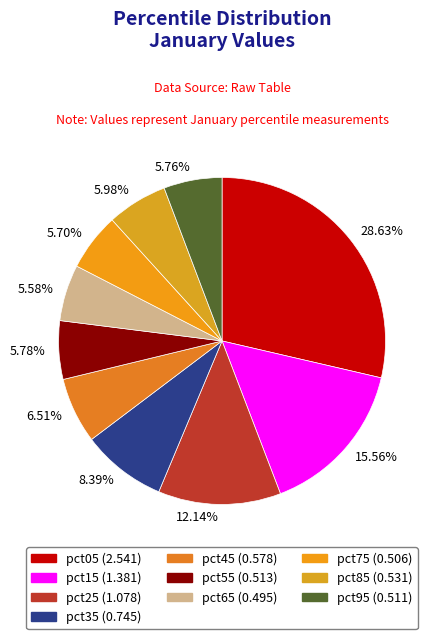

Does 5.98% represent more than half of the total?

No